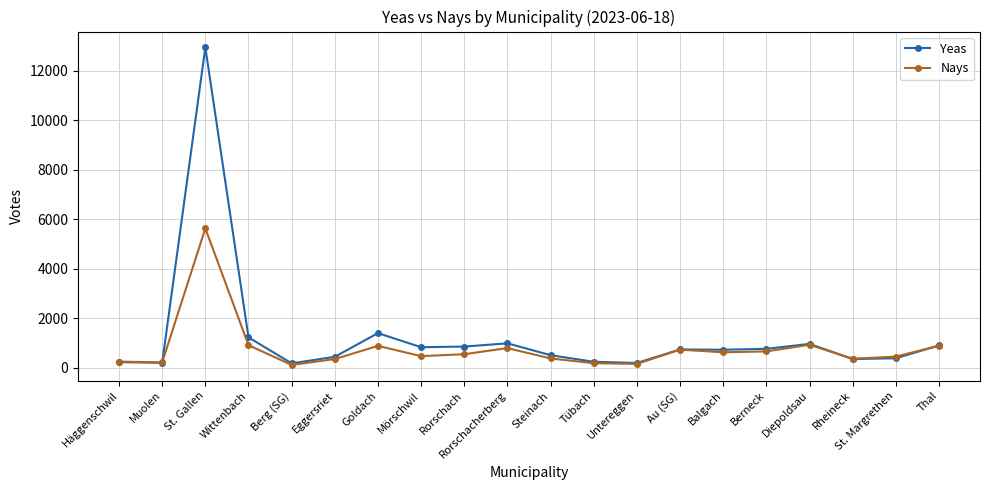

At which category does Nays reach its first local peak?

St. Gallen